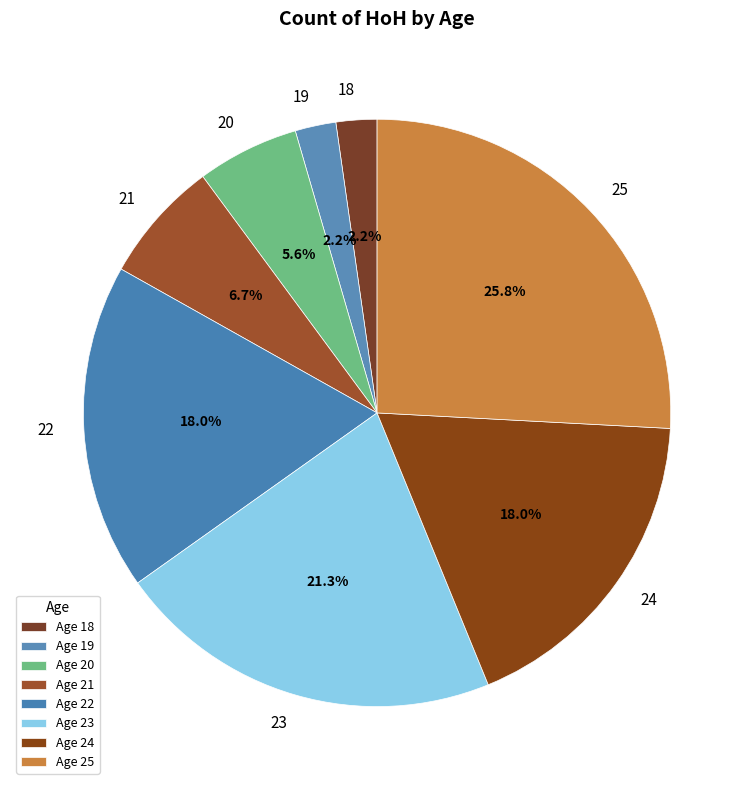

Which has a higher value, 23 or 18?

23